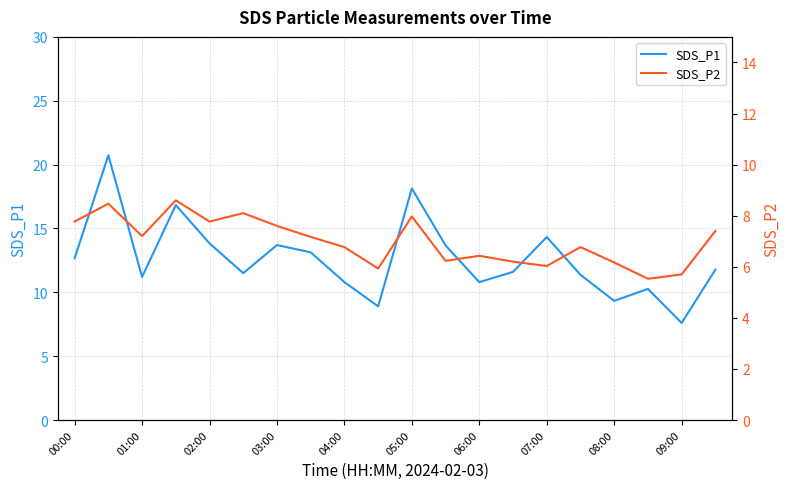

What is the sum of the SDS_P1 values at 09:00 and 08:00?

16.9